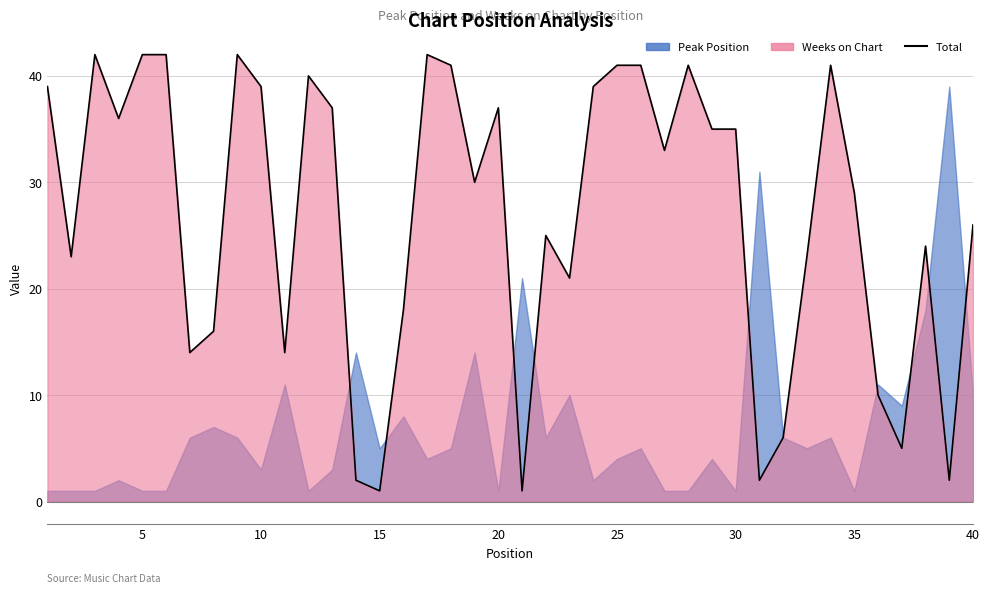

Count the number of categories in the chart.

40